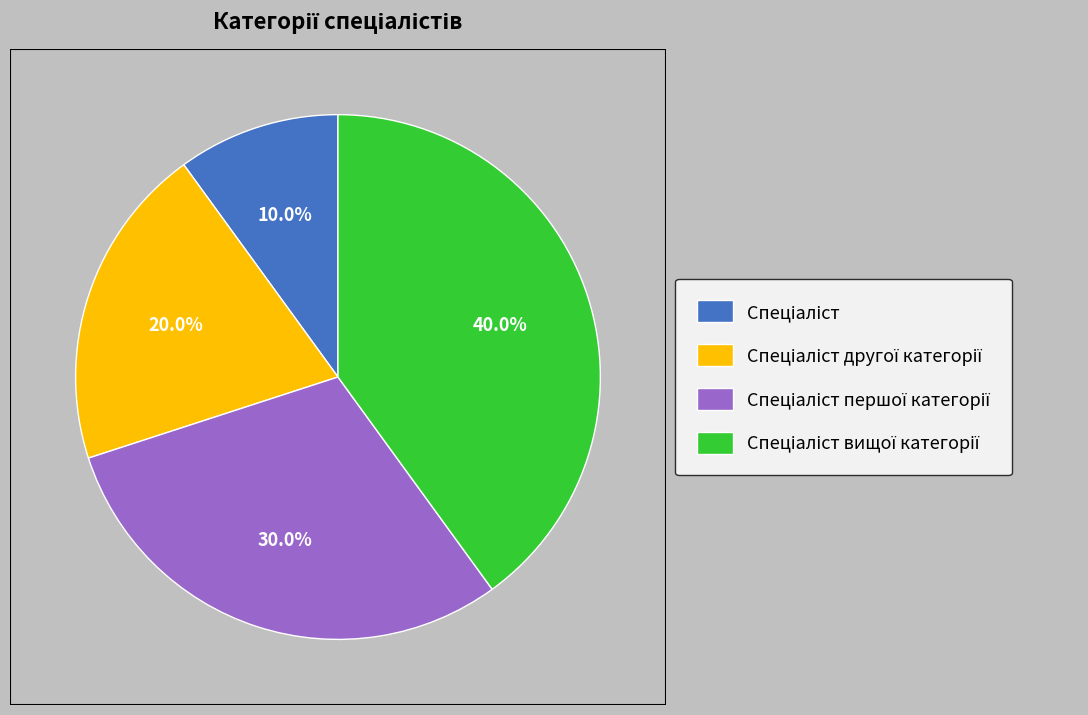

Does any single category account for the majority?

No